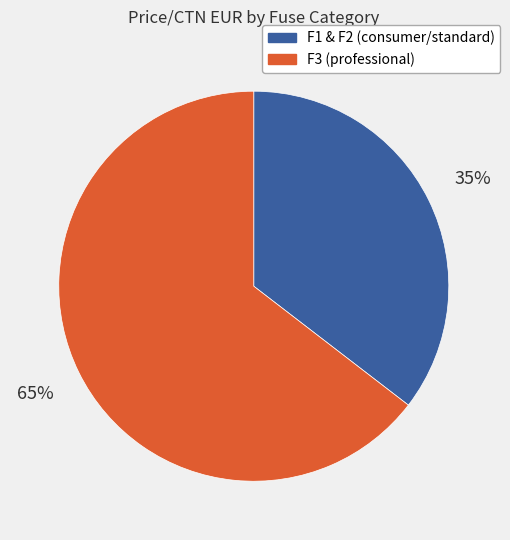

Does any single category account for the majority?

Yes